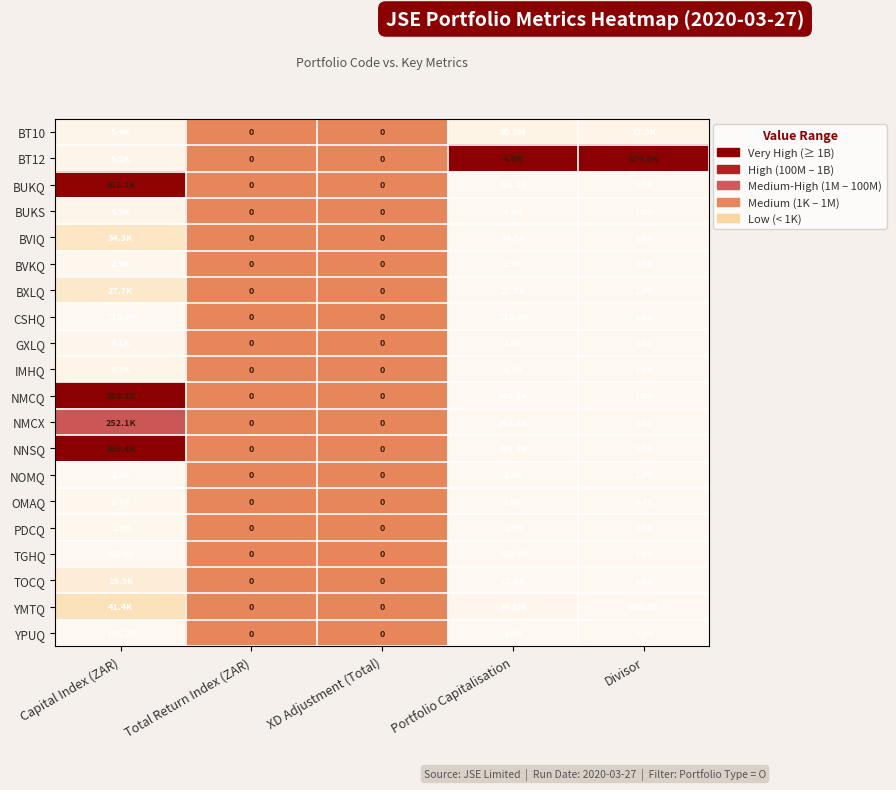

Which category has the highest value across all series?

Portfolio Capitalisation